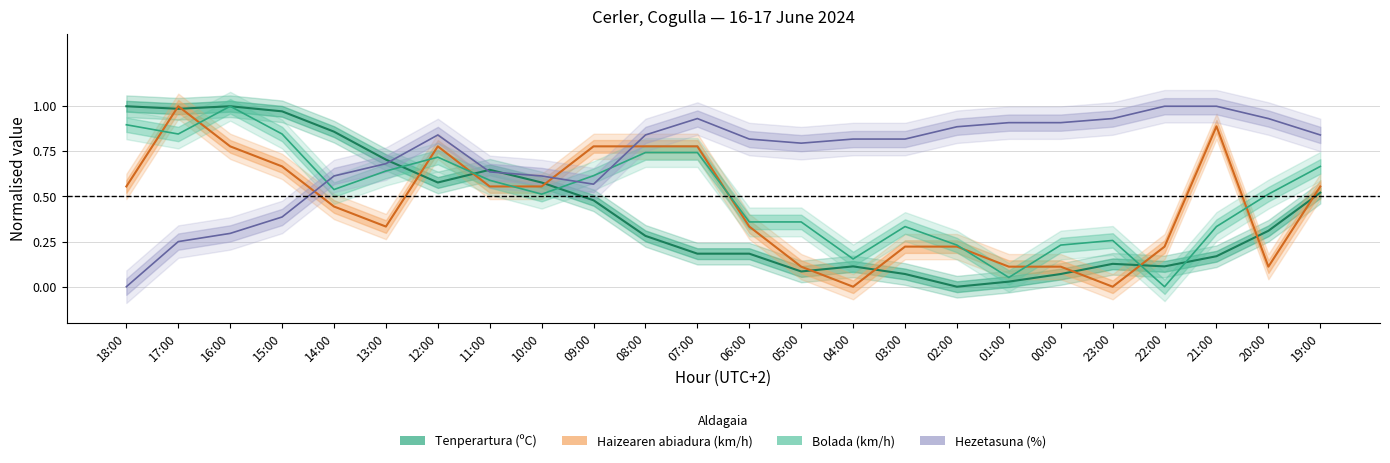

Reading left to right, transcribe all the data shown in this chart.

Tenperartura (ºC): 1.0	1.0	1.0	1.0	0.9	0.7	0.6	0.6	0.6	0.5	0.3	0.2	0.2	0.1	0.1	0.1	0.0	0.0	0.1	0.1	0.1	0.2	0.3	0.5
Haizearen abiadura (km/h): 0.6	1.0	0.8	0.7	0.4	0.3	0.8	0.6	0.6	0.8	0.8	0.8	0.3	0.1	0.0	0.2	0.2	0.1	0.1	0.0	0.2	0.9	0.1	0.6
Bolada (km/h): 0.9	0.8	1.0	0.8	0.5	0.6	0.7	0.6	0.5	0.6	0.7	0.7	0.4	0.4	0.2	0.3	0.2	0.1	0.2	0.3	0.0	0.3	0.5	0.7
Hezetasuna (%): 0.0	0.2	0.3	0.4	0.6	0.7	0.8	0.6	0.6	0.6	0.8	0.9	0.8	0.8	0.8	0.8	0.9	0.9	0.9	0.9	1.0	1.0	0.9	0.8